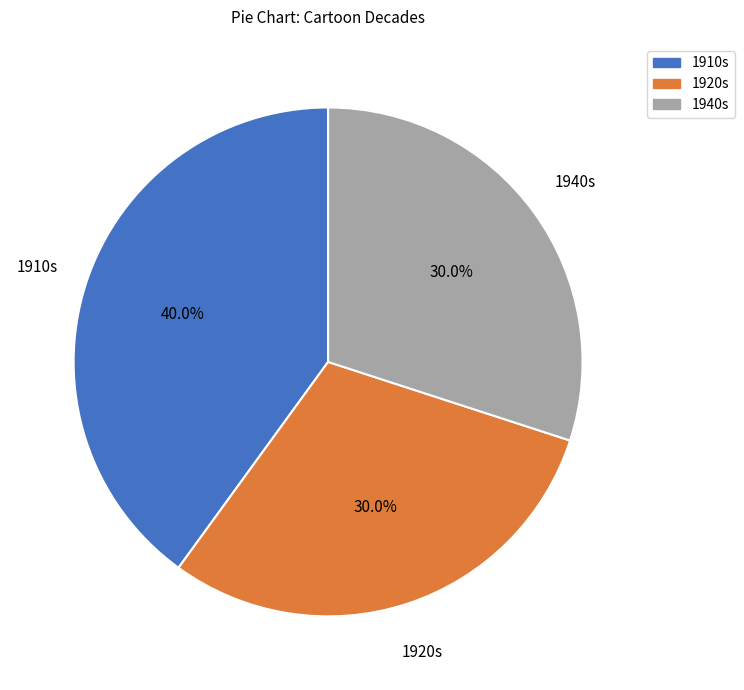

What is the ratio of the value at 1940s to the value at 1920s?

1.0